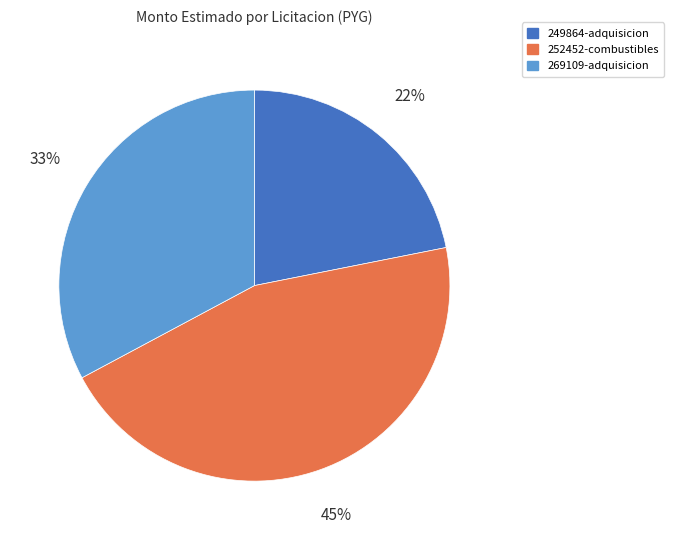

Which slice is the largest?

252452-combustibles